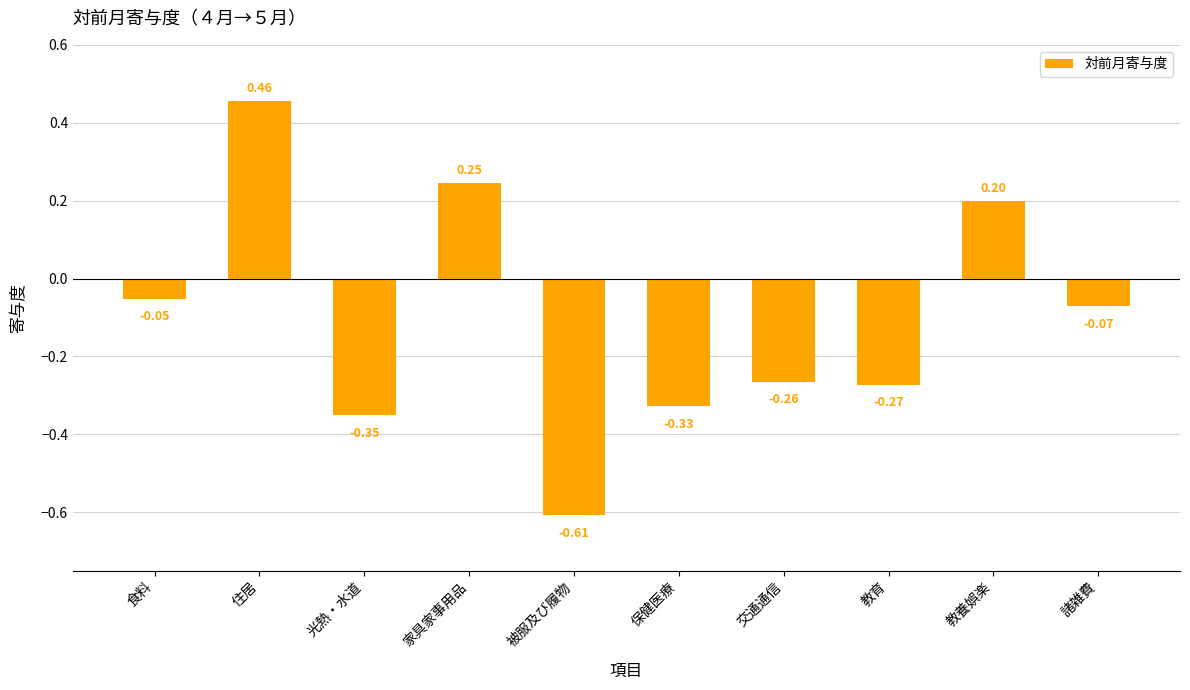

What is the difference between the second highest and minimum values?

0.9